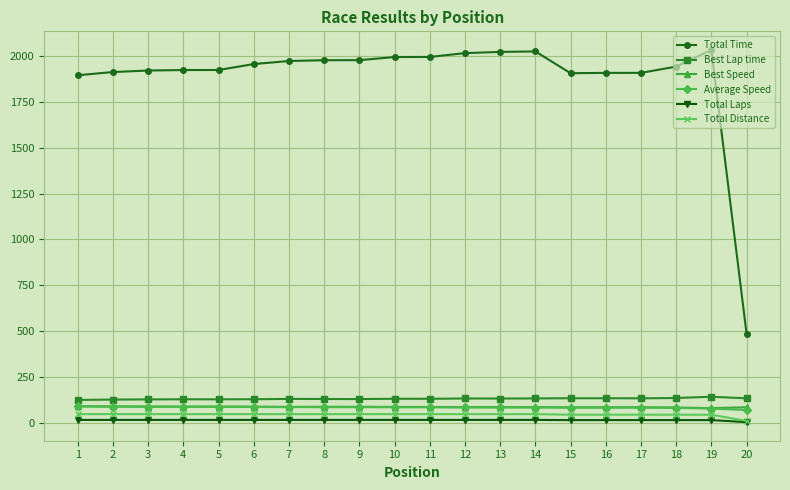

What is the difference between the maximum and minimum values in the Total Laps series?

12.0